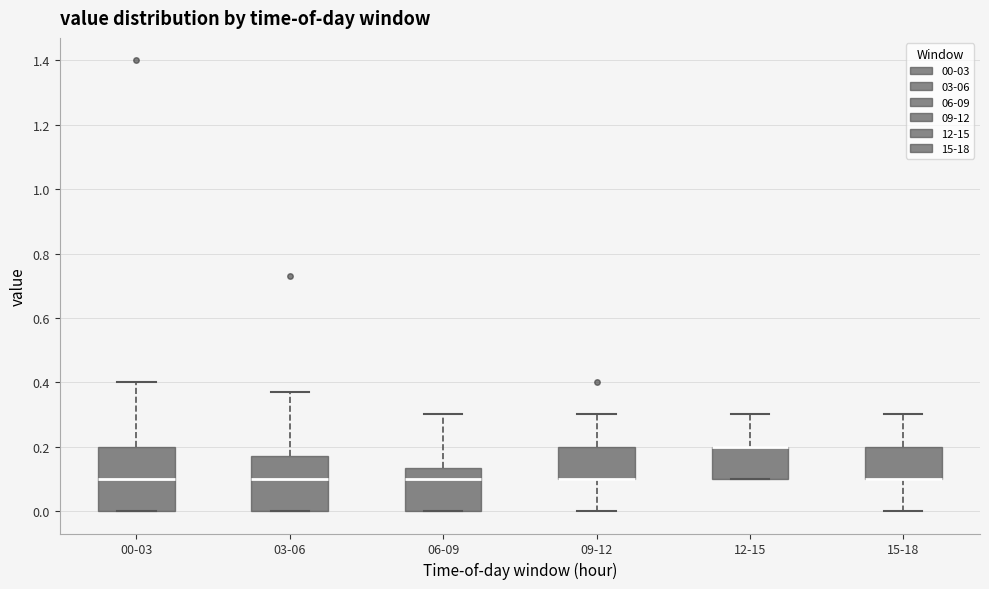

Which box is the tallest, from its lower edge to its upper edge?

00-03